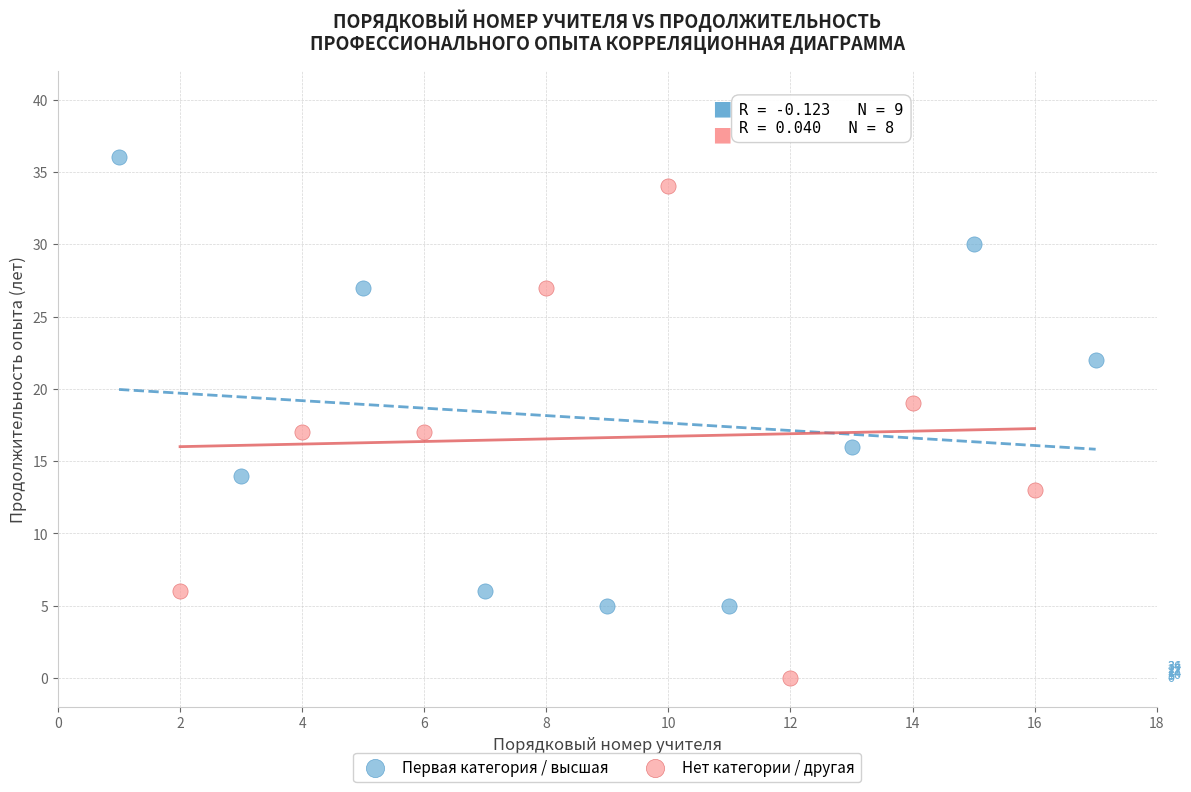

Which series contains the lowest Y value?

Нет категории / другая